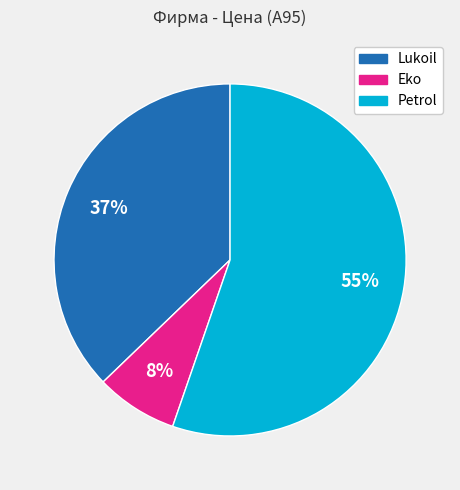

Does any single category account for the majority?

Yes